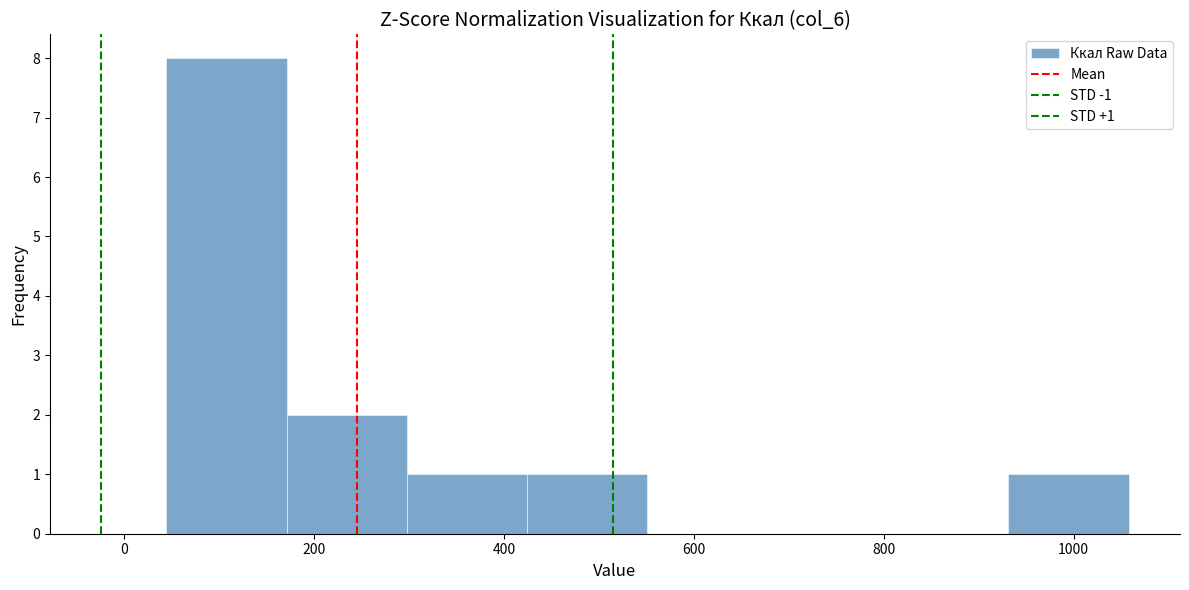

Over which range of the x-axis is the bar tallest?

40 to 180